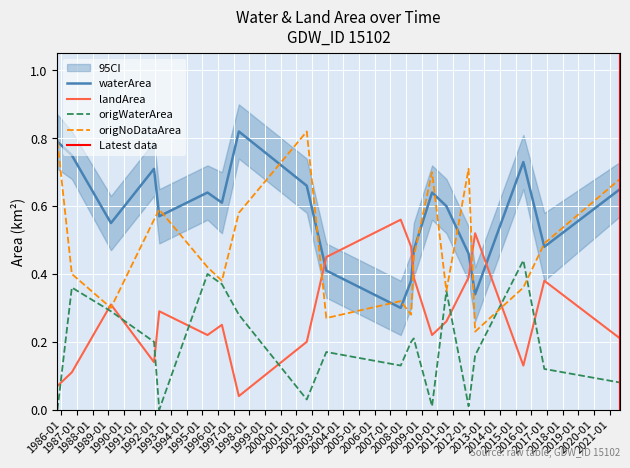

Which series ends up on top after the final intersection of landArea and waterArea?

waterArea